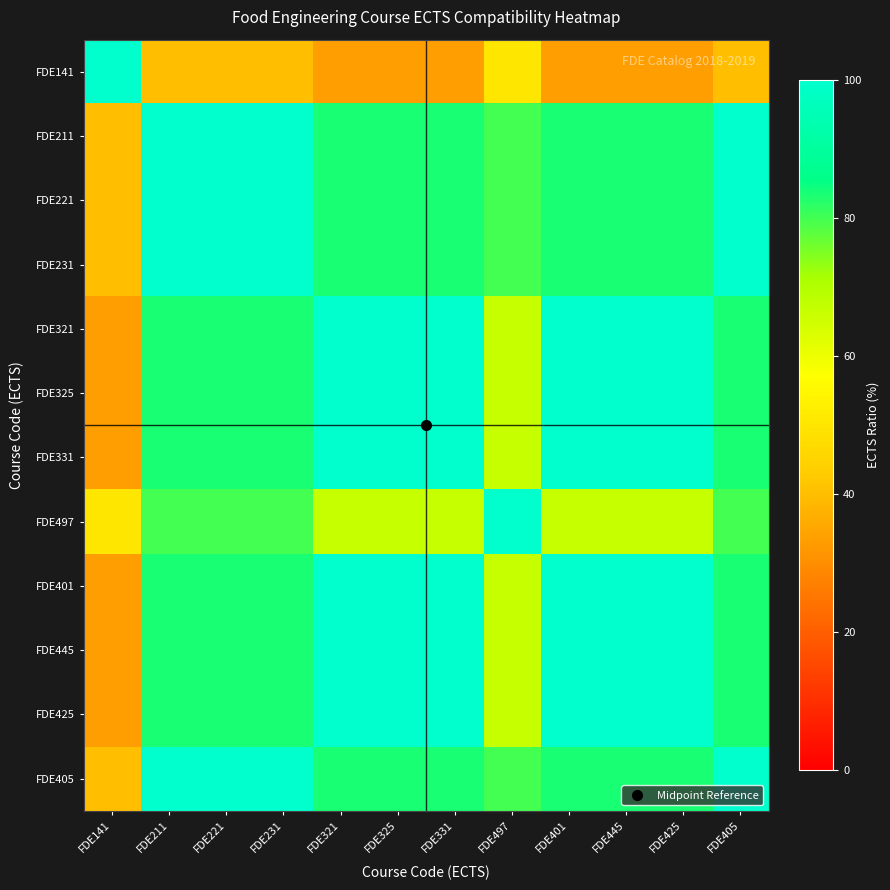

Rank the series by their maximum value, from highest to lowest.

FDE141, FDE211, FDE221, FDE231, FDE321, FDE325, FDE331, FDE497, FDE401, FDE445, FDE425, FDE405